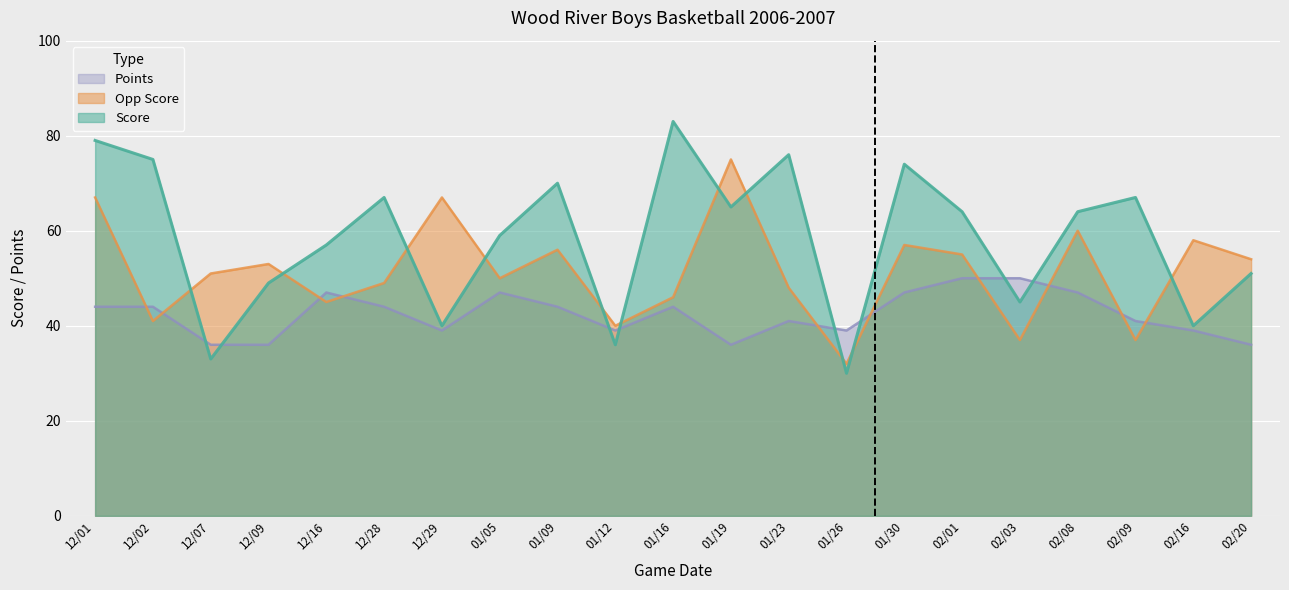

In Score, how many points are lower than both neighbors (excluding endpoints)?

7